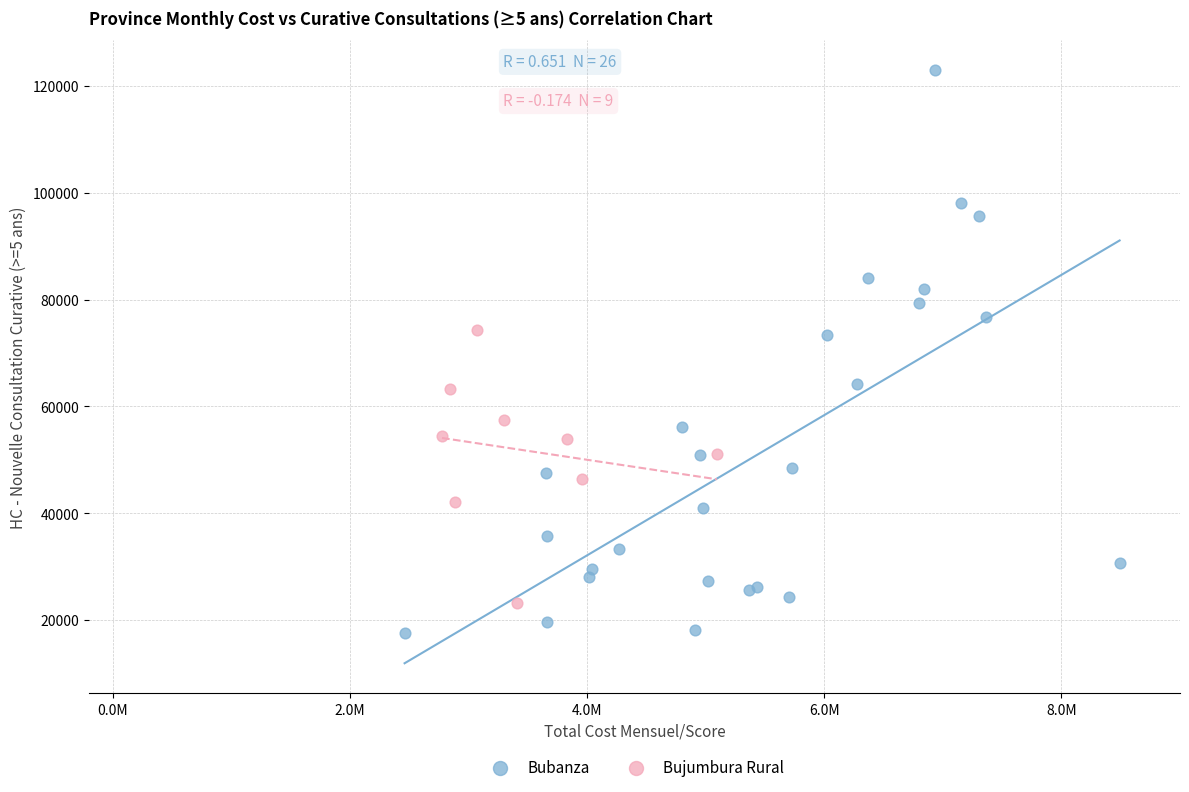

Which series contains the lowest Y value?

Bubanza